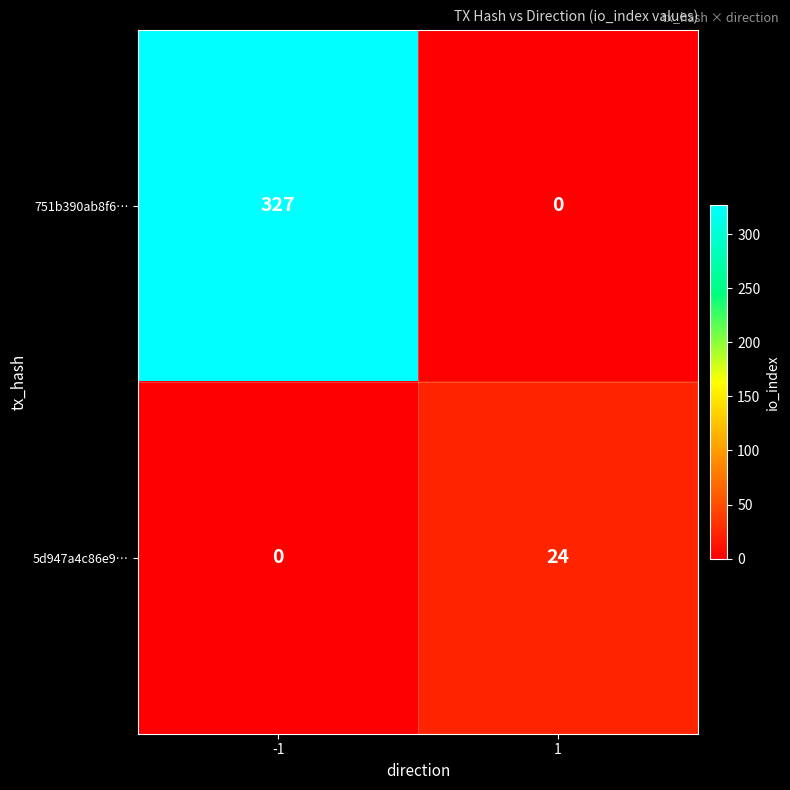

How many categories are shown in the chart?

2